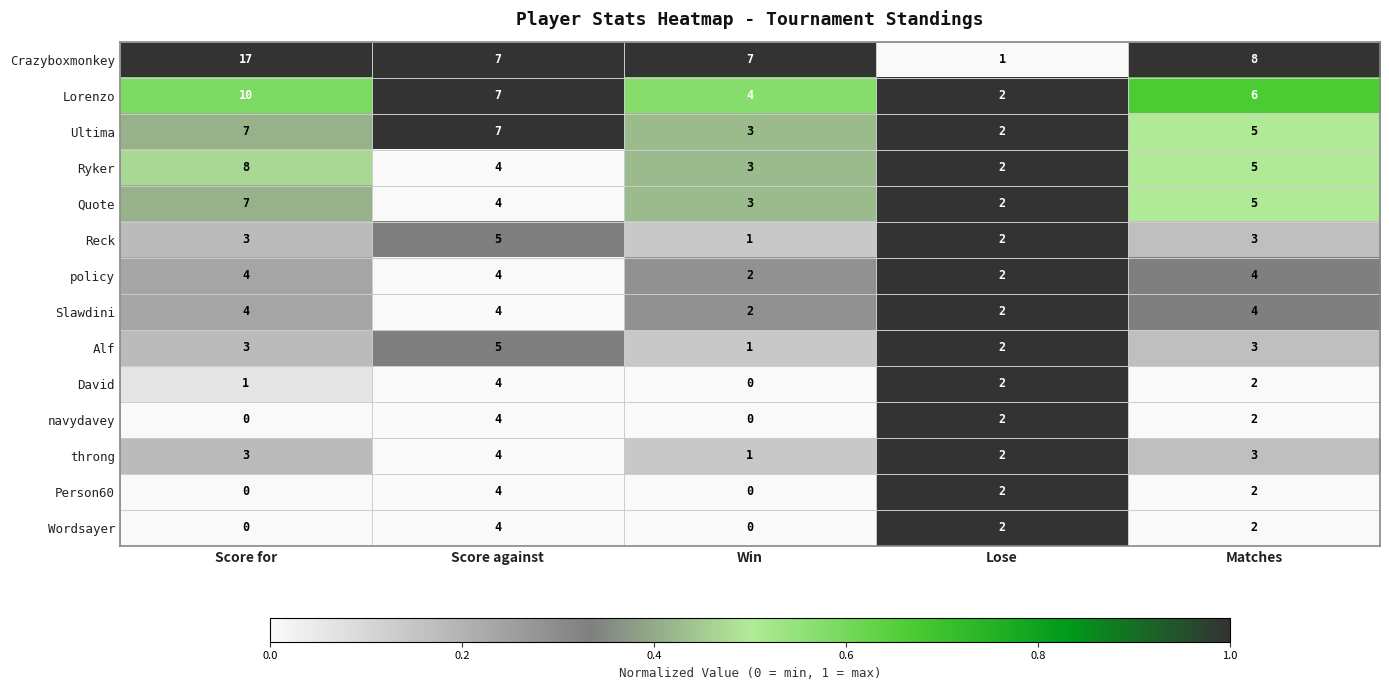

The Wordsayer series shows 0 at Score for. True or false?

True